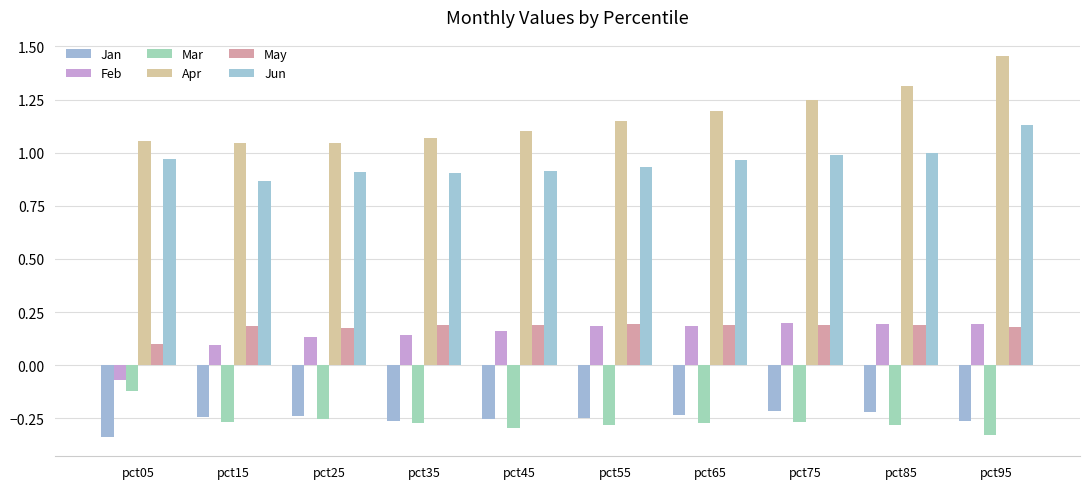

How many data points does each series have?

10